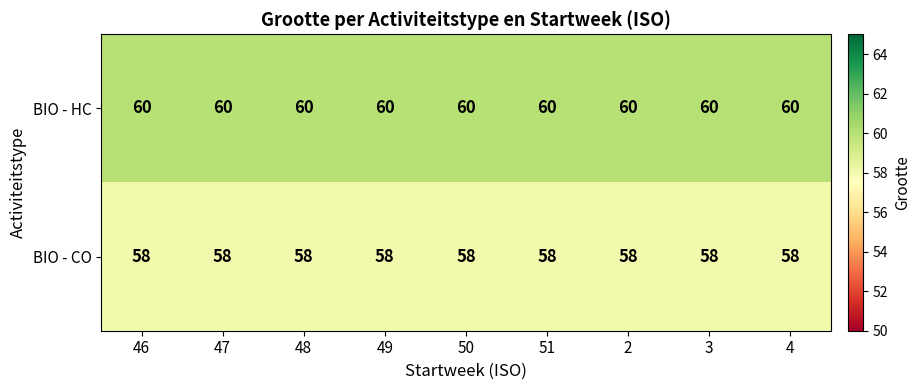

What is the total value across all series at 46?

118